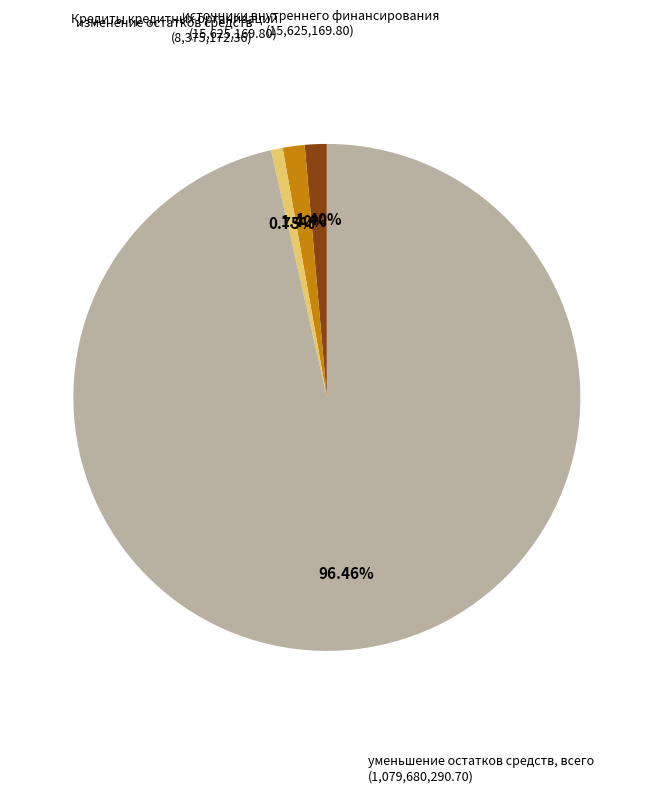

Is there any slice that represents more than half of the pie?

Yes